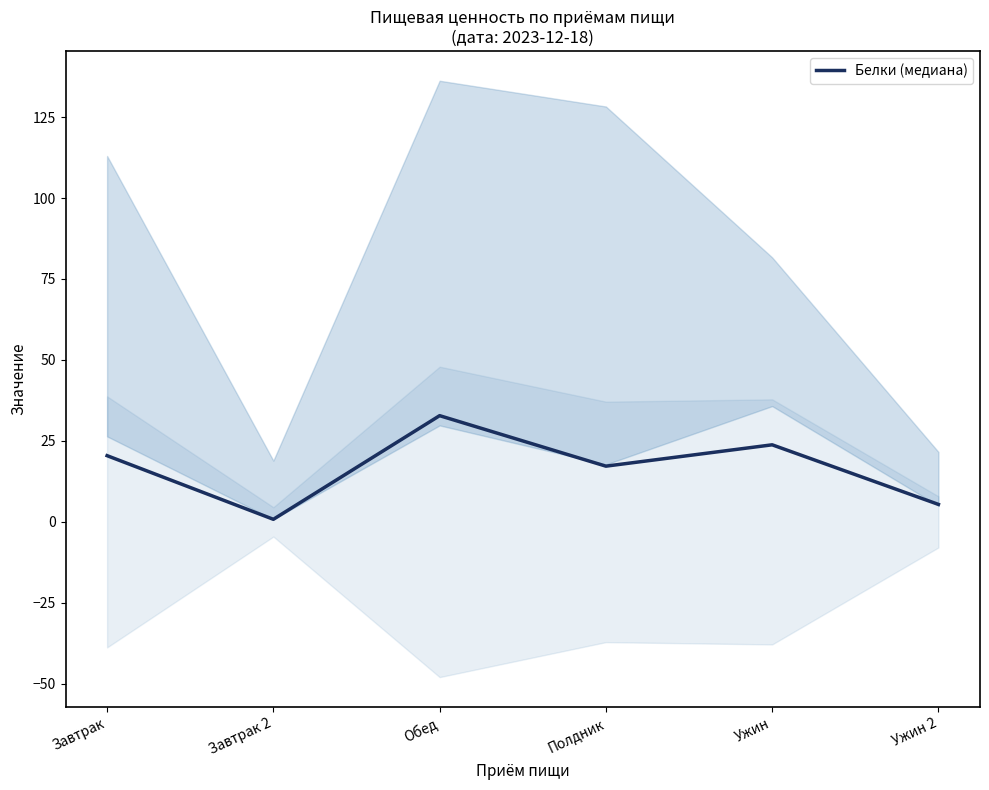

What is the smallest value displayed?

0.8